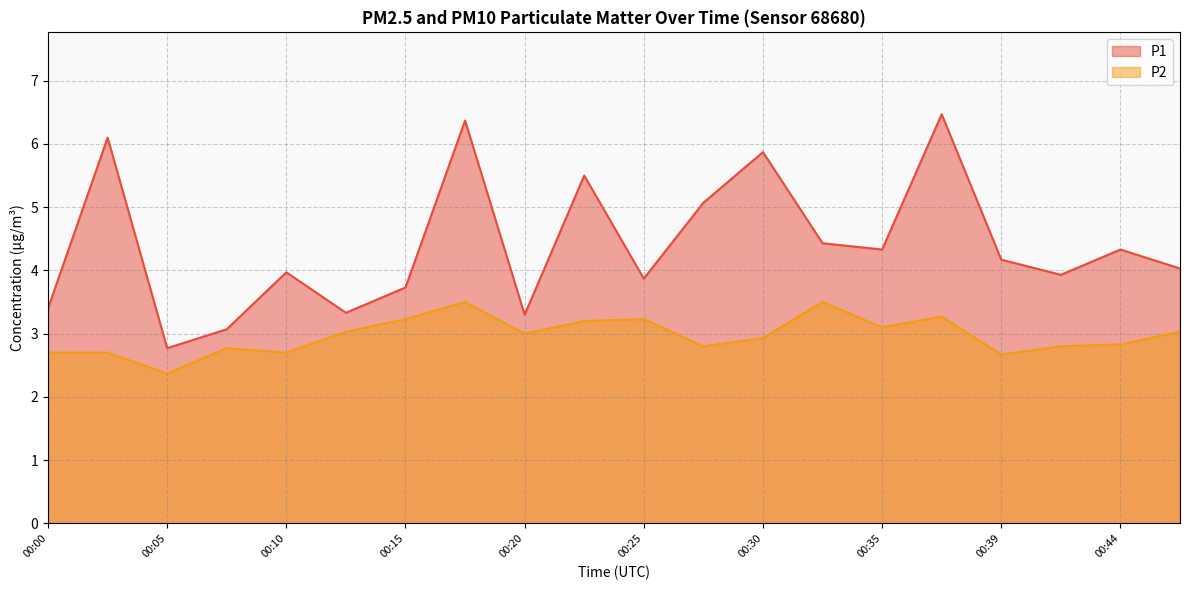

True or false: P1 and P2 intersect in this chart.

False